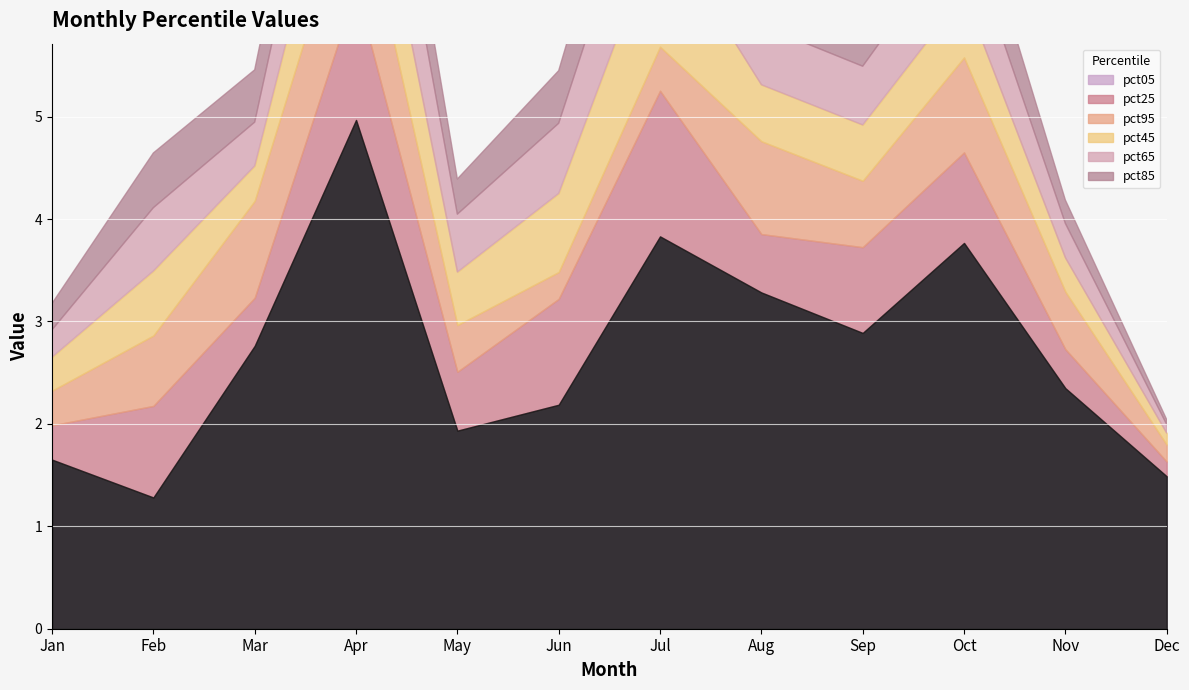

How many series are shown in this chart?

6